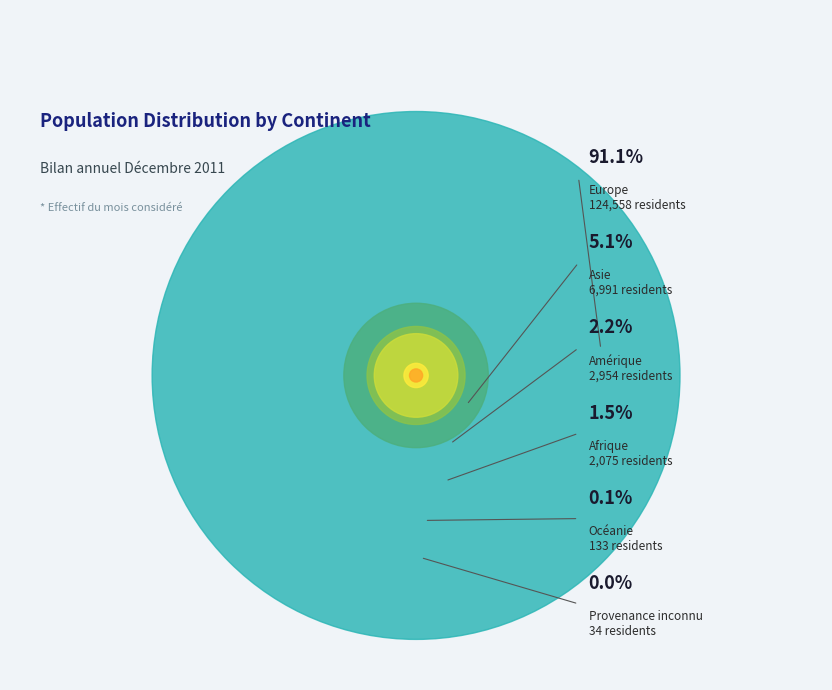

What is the smallest slice in the pie chart?

Provenance inconnu